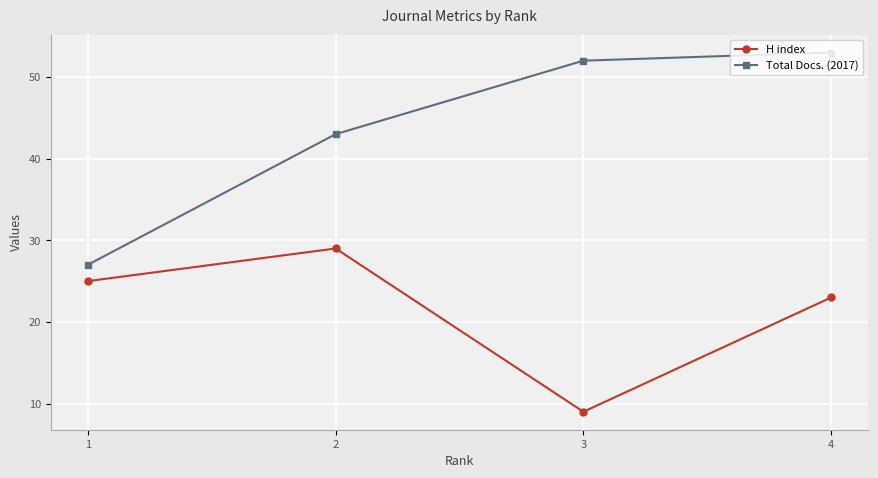

Does the chart display data point markers on the line(s)?

Yes